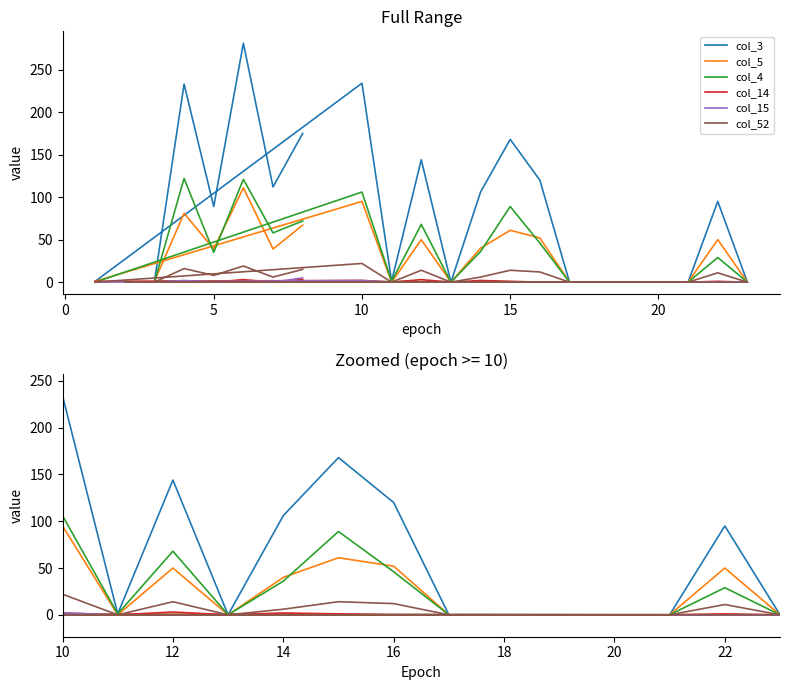

Count the number of data series in this chart.

6